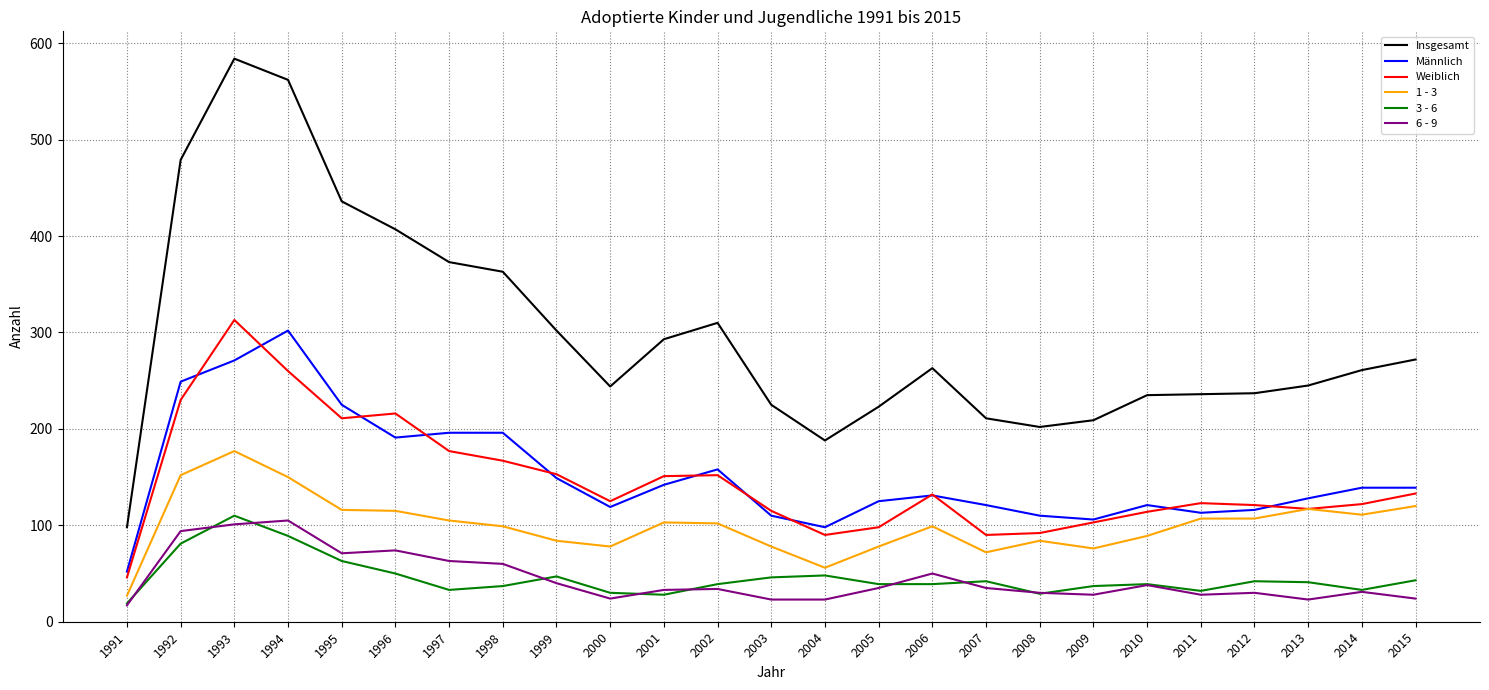

What is the sum of all Insgesamt values?

7458